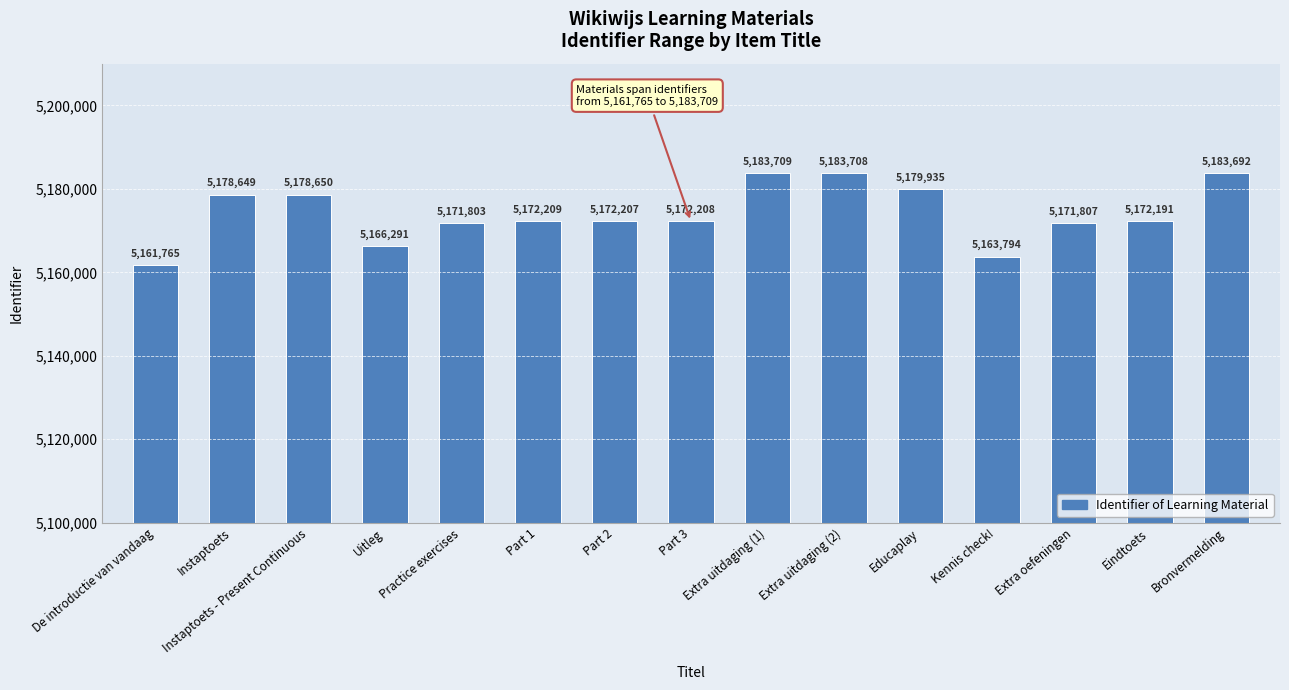

At which label does the data first exceed 5172208?

Instaptoets